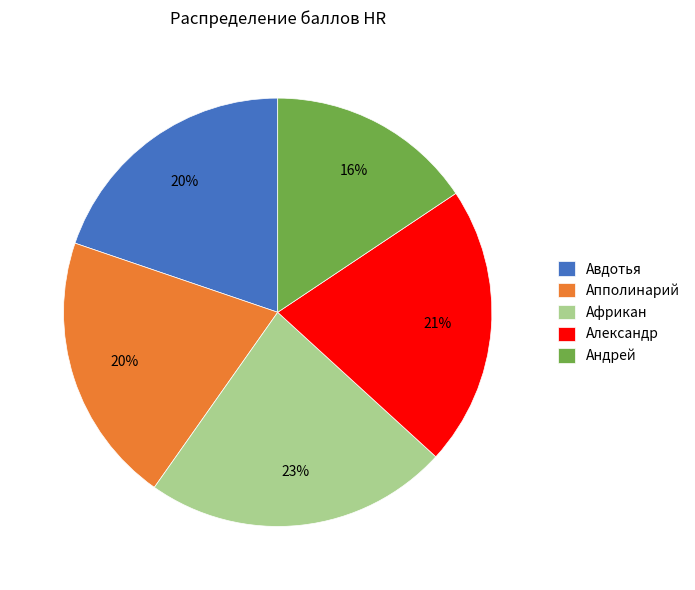

Which category has the biggest portion of the pie?

Африкан